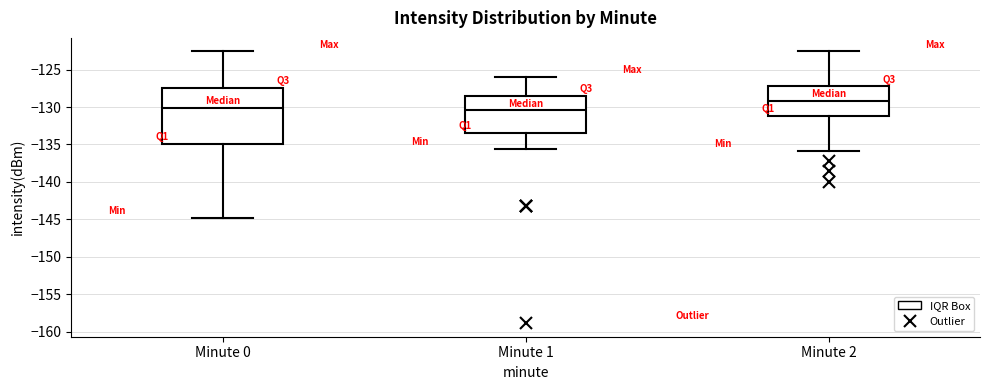

Where does the upper whisker of the box for Minute 2 end on the y-axis? The values are not printed on the chart, so give them approximately, as read against the axis.

-122.5